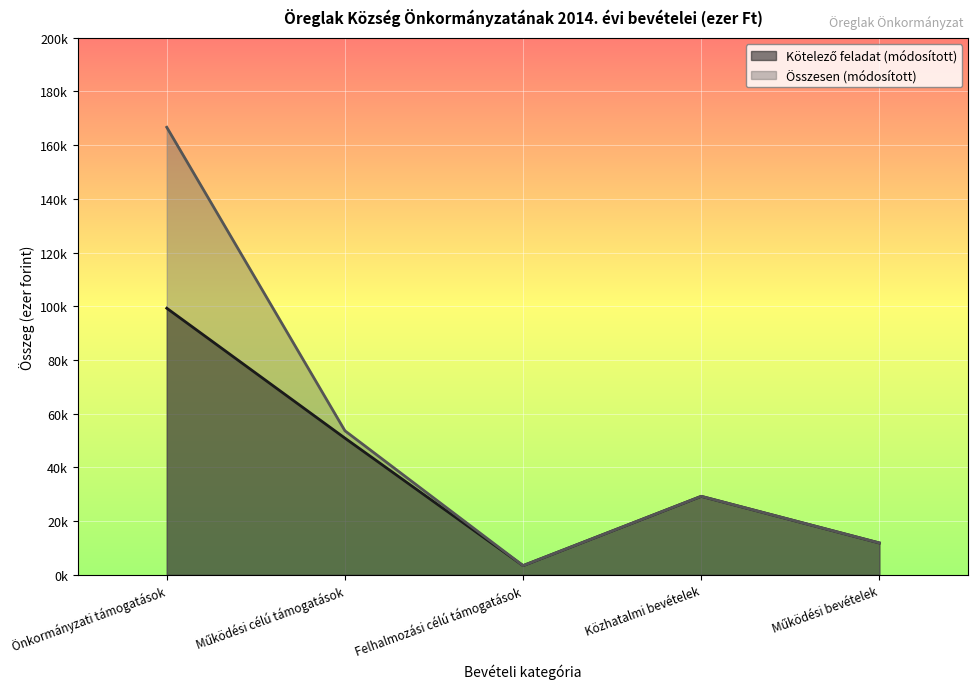

How many distinct data groups are displayed?

2